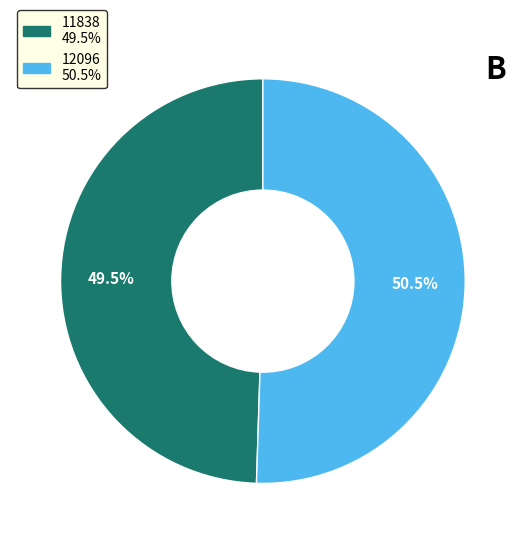

The 11838 slice represents 64% of the pie. True or false?

False